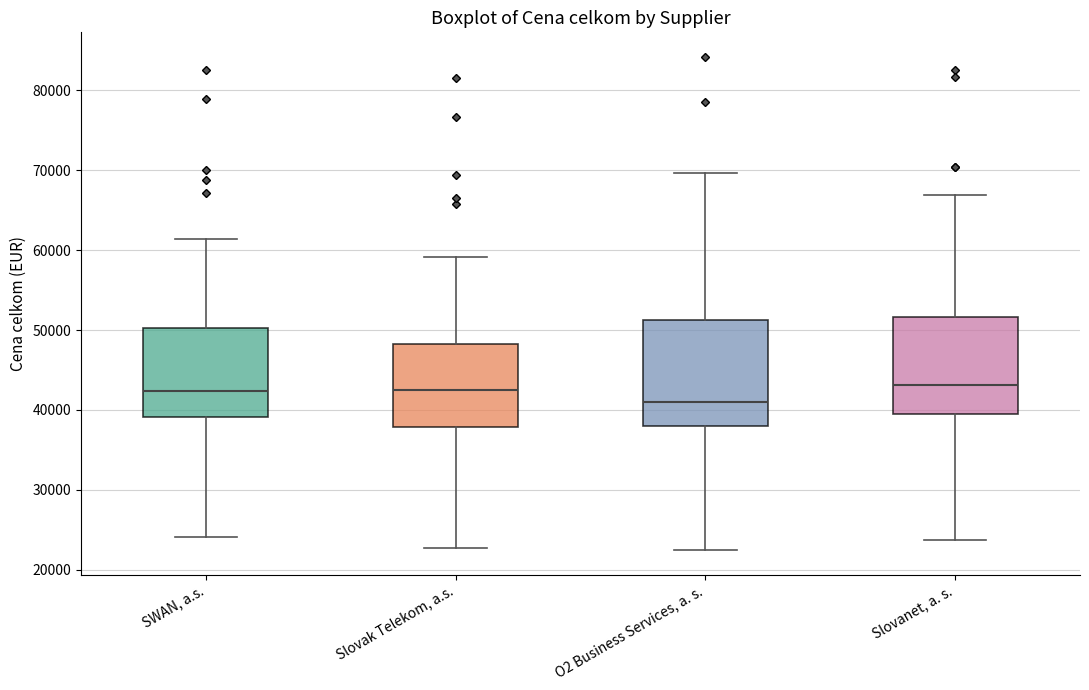

Reading left to right, transcribe this box plot: for each box, give where its median line is, the range the box spans, and where its two whiskers end, as read against the y-axis. The values are not printed on the chart, so give them approximately, as read against the axis.

SWAN, a.s.: median 42000, box 39000 to 50000, whiskers 24000 to 61000
Slovak Telekom, a.s.: median 42000, box 38000 to 48000, whiskers 23000 to 59000
O2 Business Services, a. s.: median 41000, box 38000 to 51000, whiskers 22000 to 70000
Slovanet, a. s.: median 43000, box 40000 to 52000, whiskers 24000 to 67000